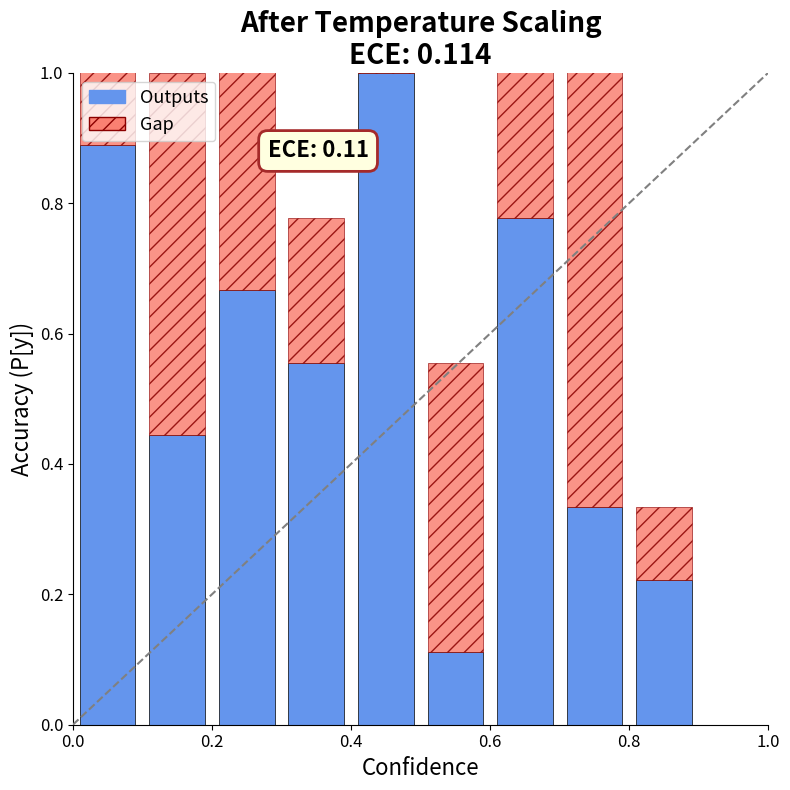

Count the number of data series in this chart.

2